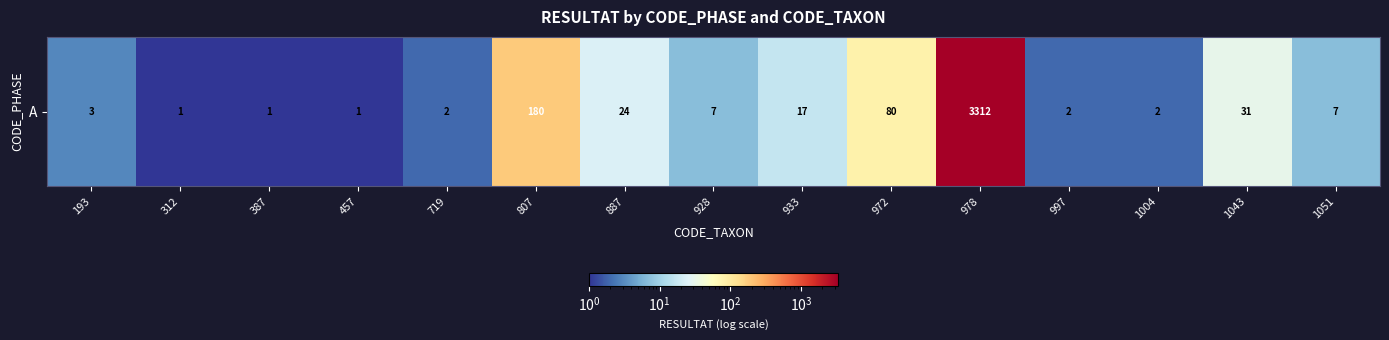

What is the ratio of the value at 1051 to the value at 387?

7.0